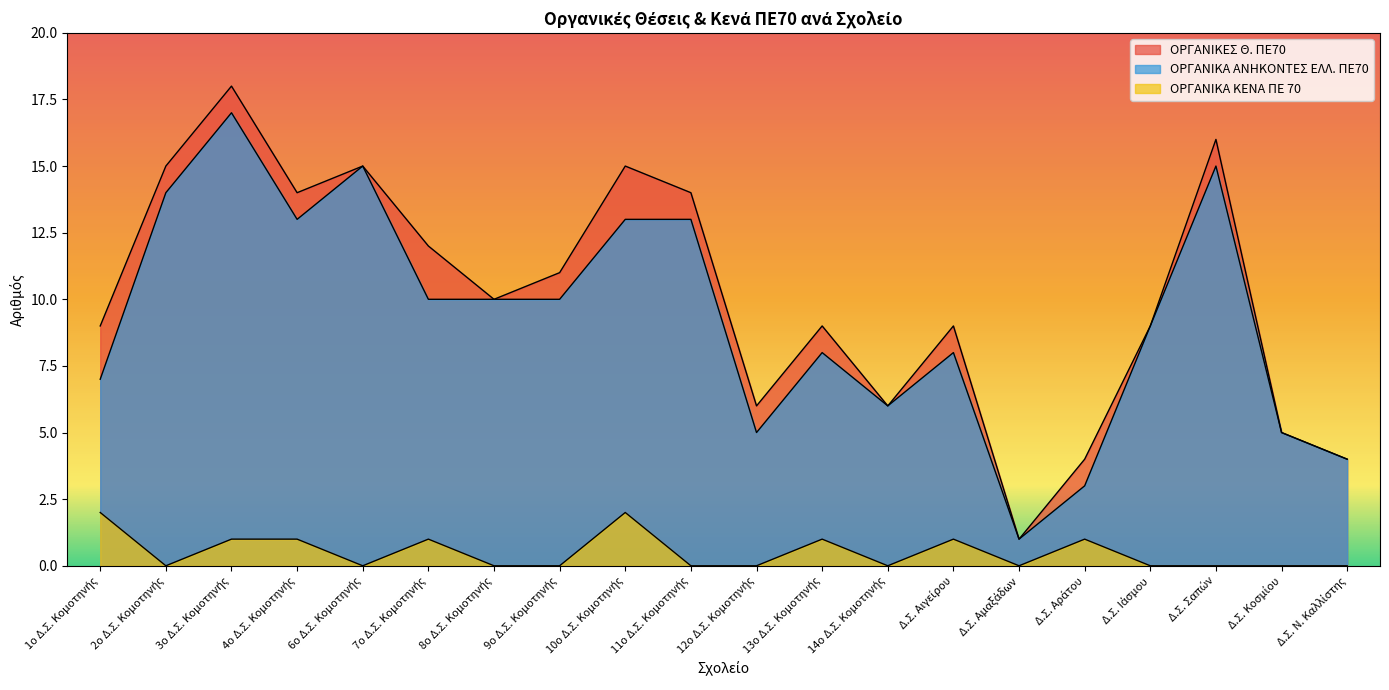

Reading right to left, transcribe all the data shown in this chart.

ΟΡΓΑΝΙΚΕΣ Θ. ΠΕ70: 4	5	16	9	4	1	9	6	9	6	14	15	11	10	12	15	14	18	15	9
ΟΡΓΑΝΙΚΑ ΑΝΗΚΟΝΤΕΣ ΕΛΛ. ΠΕ70: 4	5	15	9	3	1	8	6	8	5	13	13	10	10	10	15	13	17	14	7
ΟΡΓΑΝΙΚΑ ΚΕΝΑ ΠΕ 70: 0	0	0	0	1	0	1	0	1	0	0	2	0	0	1	0	1	1	0	2